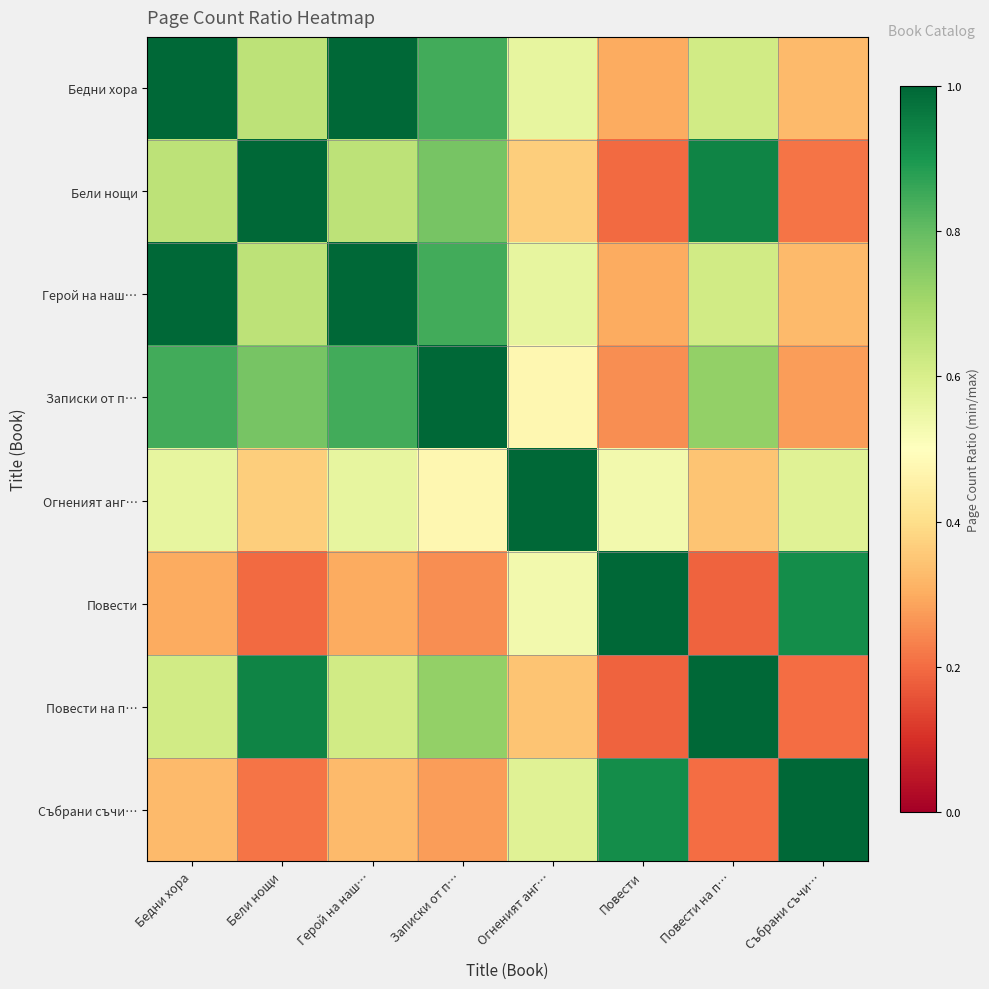

Reading left to right, what are all the values shown in this chart?

Бедни хора: Бедни хора=1.0	Бели нощи=0.7	Герой на наш…=1.0	Записки от п…=0.8	Огненият анг…=0.6	Повести=0.3	Повести на п…=0.6	Събрани съчи…=0.3
Бели нощи: Бедни хора=0.7	Бели нощи=1.0	Герой на наш…=0.7	Записки от п…=0.8	Огненият анг…=0.4	Повести=0.2	Повести на п…=0.9	Събрани съчи…=0.2
Герой на наш…: Бедни хора=1.0	Бели нощи=0.7	Герой на наш…=1.0	Записки от п…=0.8	Огненият анг…=0.6	Повести=0.3	Повести на п…=0.6	Събрани съчи…=0.3
Записки от п…: Бедни хора=0.8	Бели нощи=0.8	Герой на наш…=0.8	Записки от п…=1.0	Огненият анг…=0.5	Повести=0.3	Повести на п…=0.7	Събрани съчи…=0.3
Огненият анг…: Бедни хора=0.6	Бели нощи=0.4	Герой на наш…=0.6	Записки от п…=0.5	Огненият анг…=1.0	Повести=0.5	Повести на п…=0.3	Събрани съчи…=0.6
Повести: Бедни хора=0.3	Бели нощи=0.2	Герой на наш…=0.3	Записки от п…=0.3	Огненият анг…=0.5	Повести=1.0	Повести на п…=0.2	Събрани съчи…=0.9
Повести на п…: Бедни хора=0.6	Бели нощи=0.9	Герой на наш…=0.6	Записки от п…=0.7	Огненият анг…=0.3	Повести=0.2	Повести на п…=1.0	Събрани съчи…=0.2
Събрани съчи…: Бедни хора=0.3	Бели нощи=0.2	Герой на наш…=0.3	Записки от п…=0.3	Огненият анг…=0.6	Повести=0.9	Повести на п…=0.2	Събрани съчи…=1.0